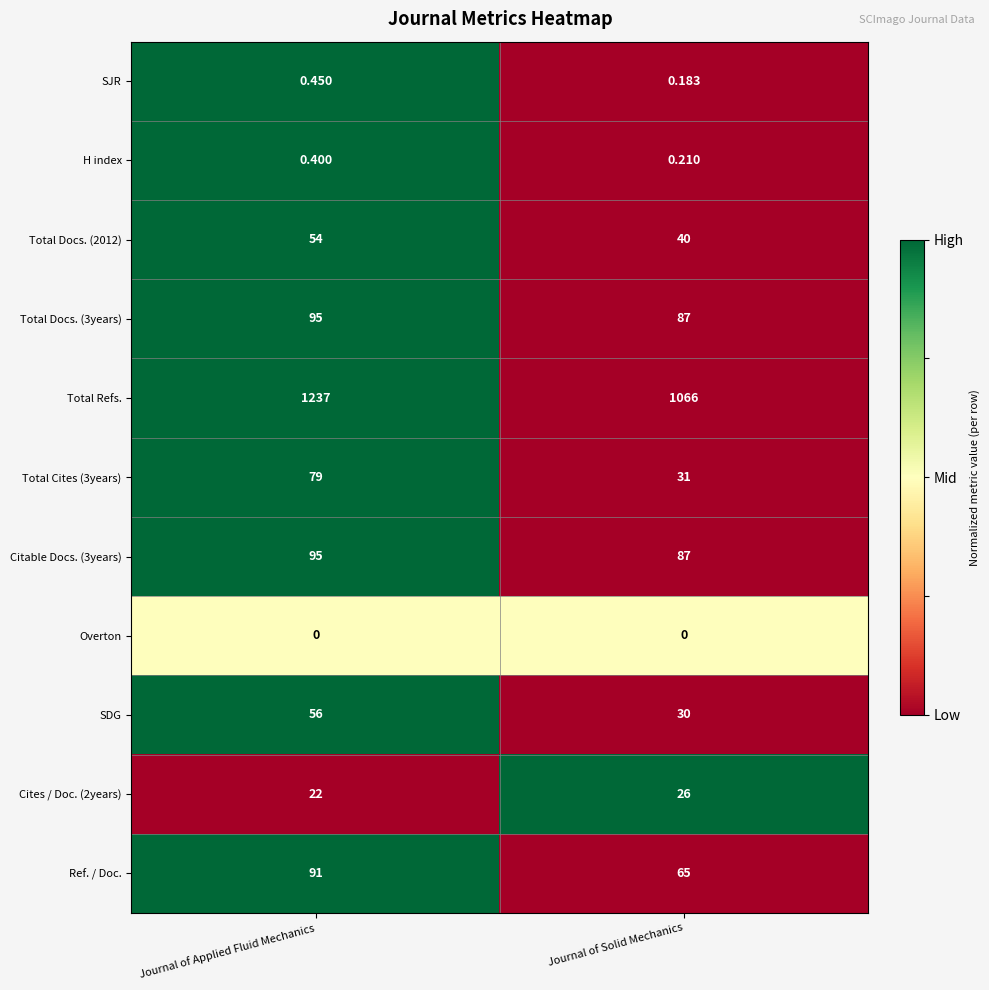

Which series has the largest total across all categories?

Total Refs.